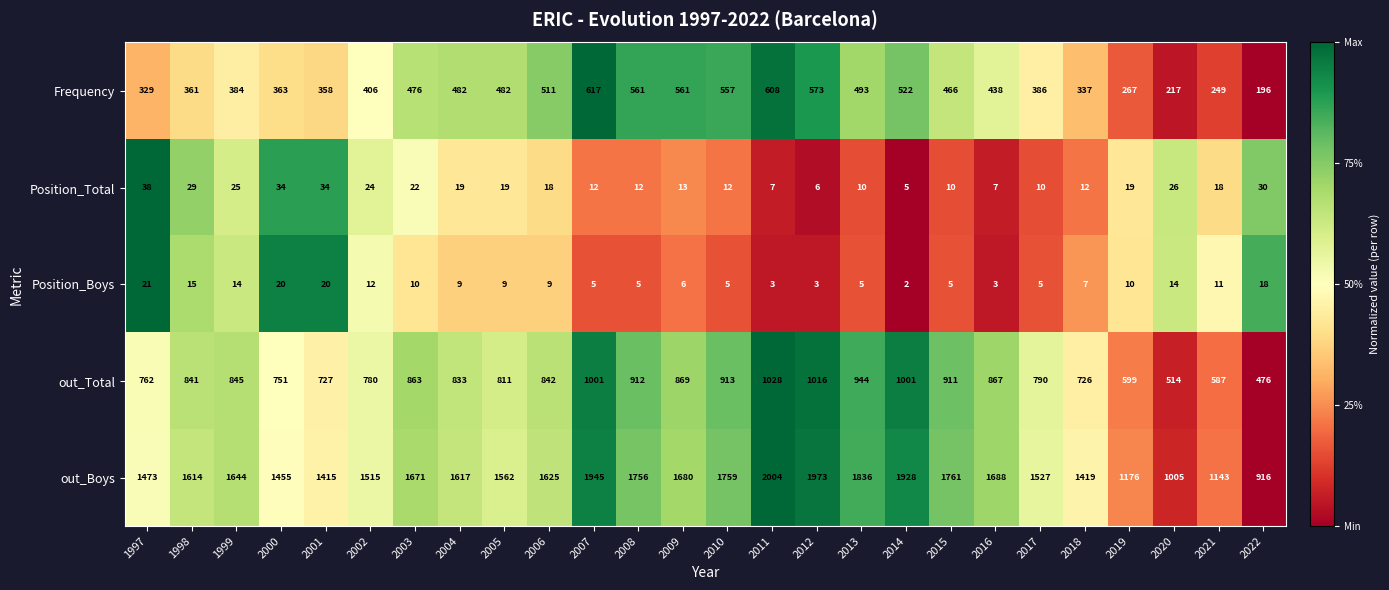

How many data points does each series have?

26